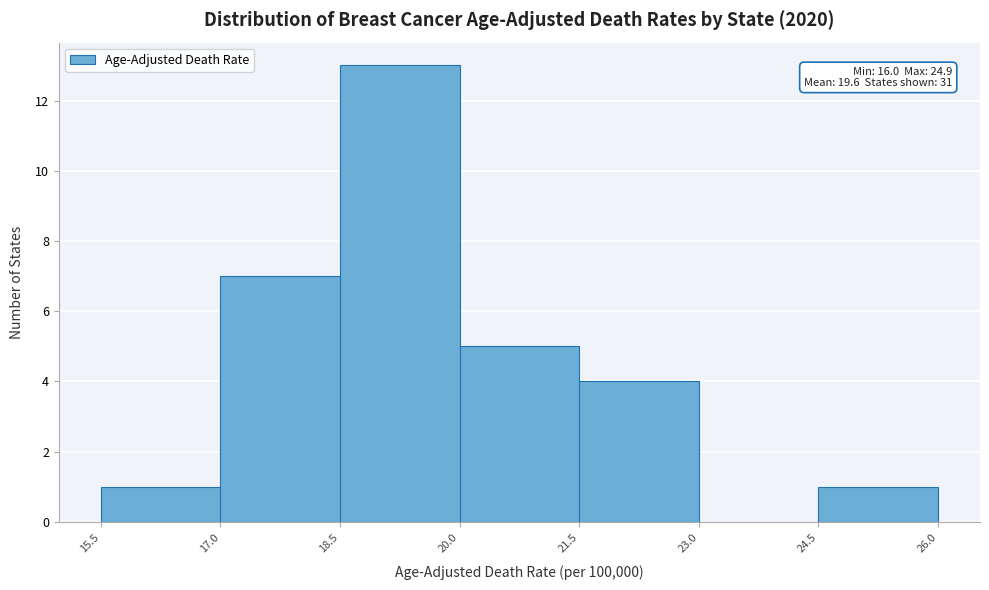

Which range on the x-axis has the tallest bar?

18.5 to 20.0